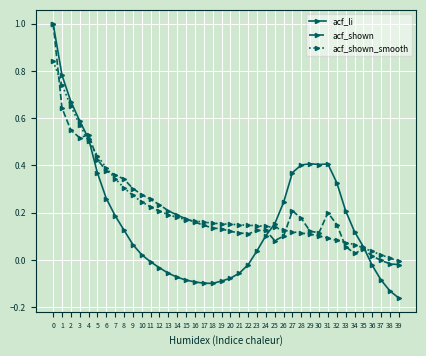

How many distinct data groups are displayed?

3